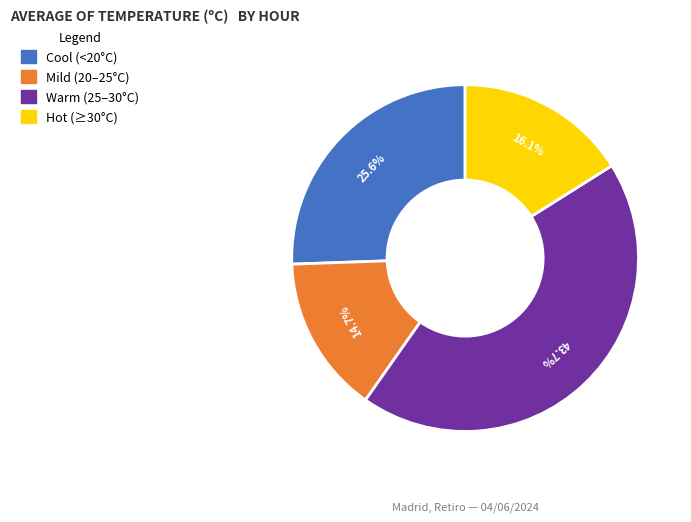

Is there a majority slice in this chart?

No